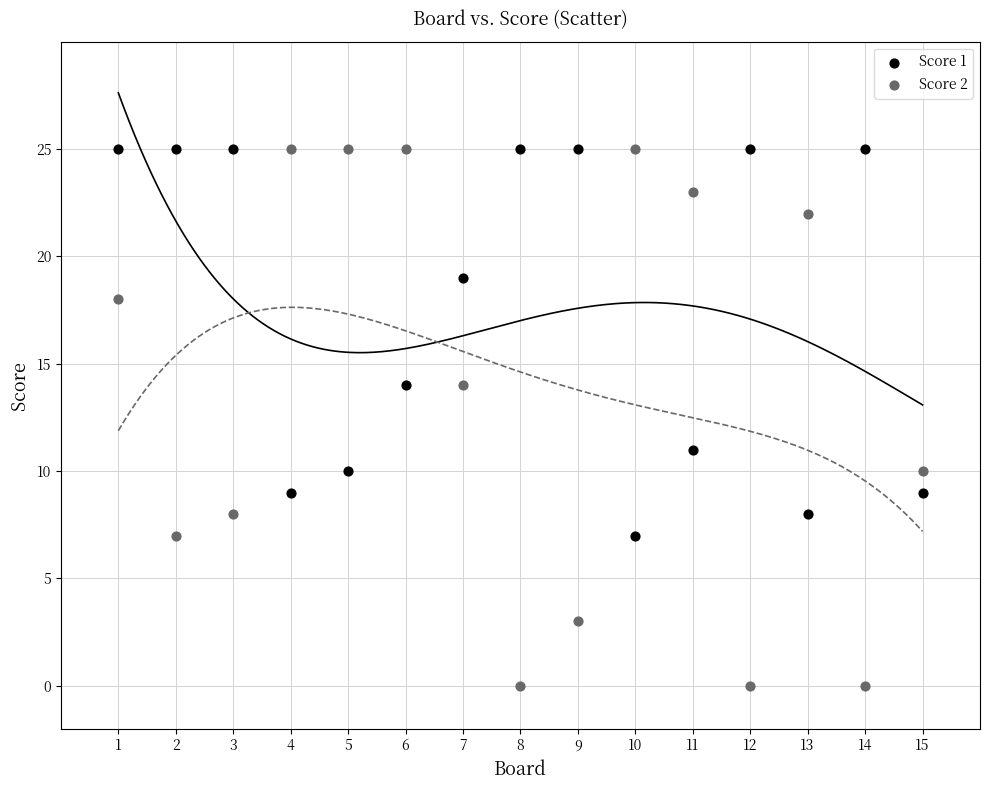

Which series has the widest spread of Y values?

Score 2